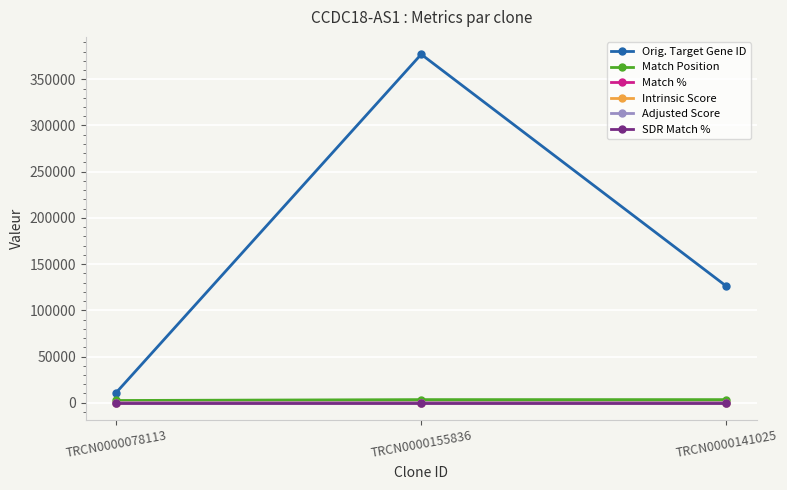

List the labels in order of Orig. Target Gene ID value, smallest first.

TRCN0000078113, TRCN0000141025, TRCN0000155836